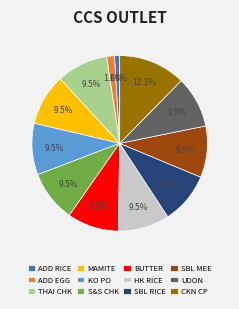

What percentage is NOT represented by UDON?

90.5%